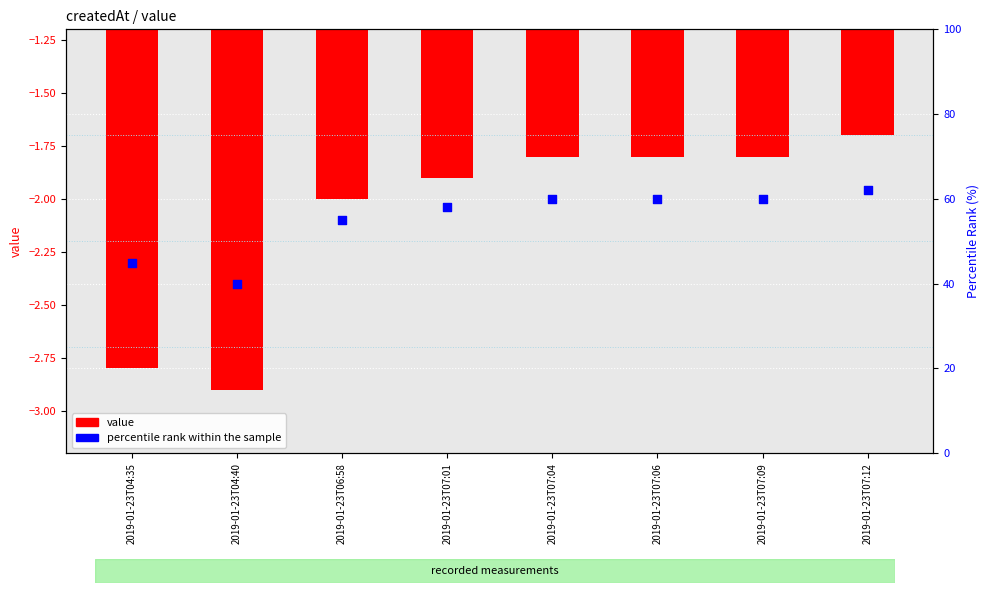

Is the value of value at 2019-01-23T07:06 greater than the value of percentile rank within the sample at 2019-01-23T07:09?

No